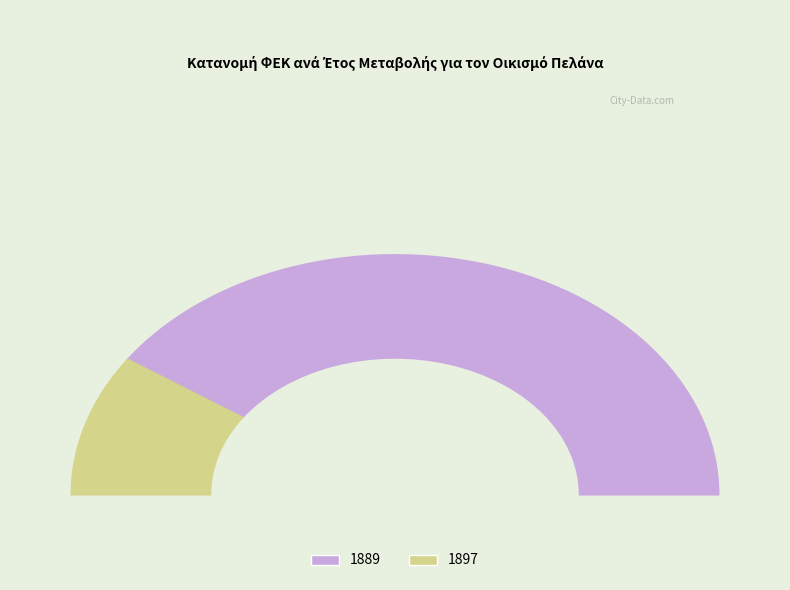

Is it true that 1889 is 81% of the pie?

True